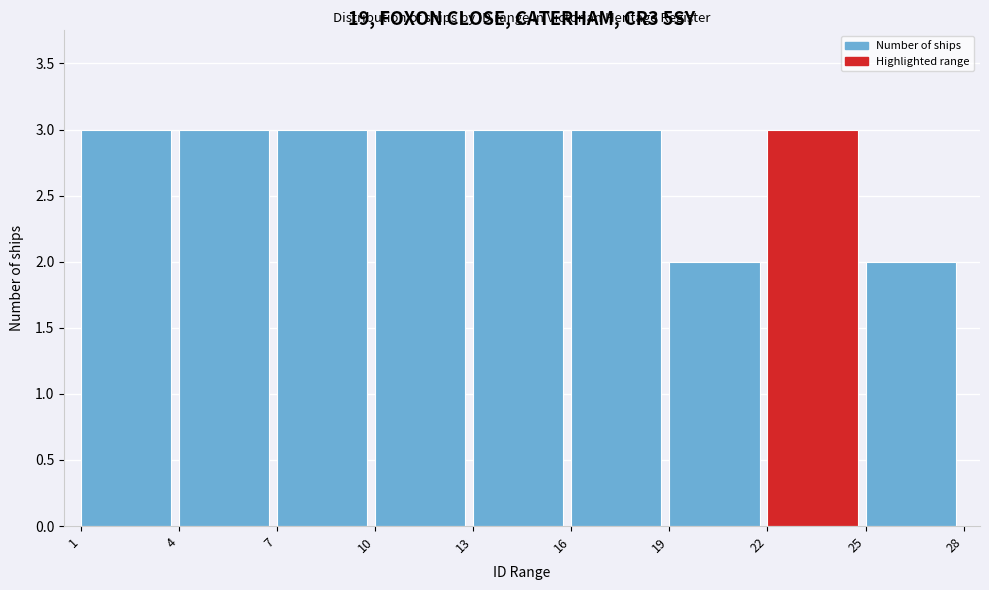

Reading left to right, transcribe this chart: for each bar, give the range it covers on the x-axis and its height. The values are not printed on the chart, so give them approximately, as read against the axis.

1 to 4: 3
4 to 7: 3
7 to 10: 3
10 to 13: 3
13 to 16: 3
16 to 19: 3
19 to 22: 2
22 to 25: 3
25 to 28: 2